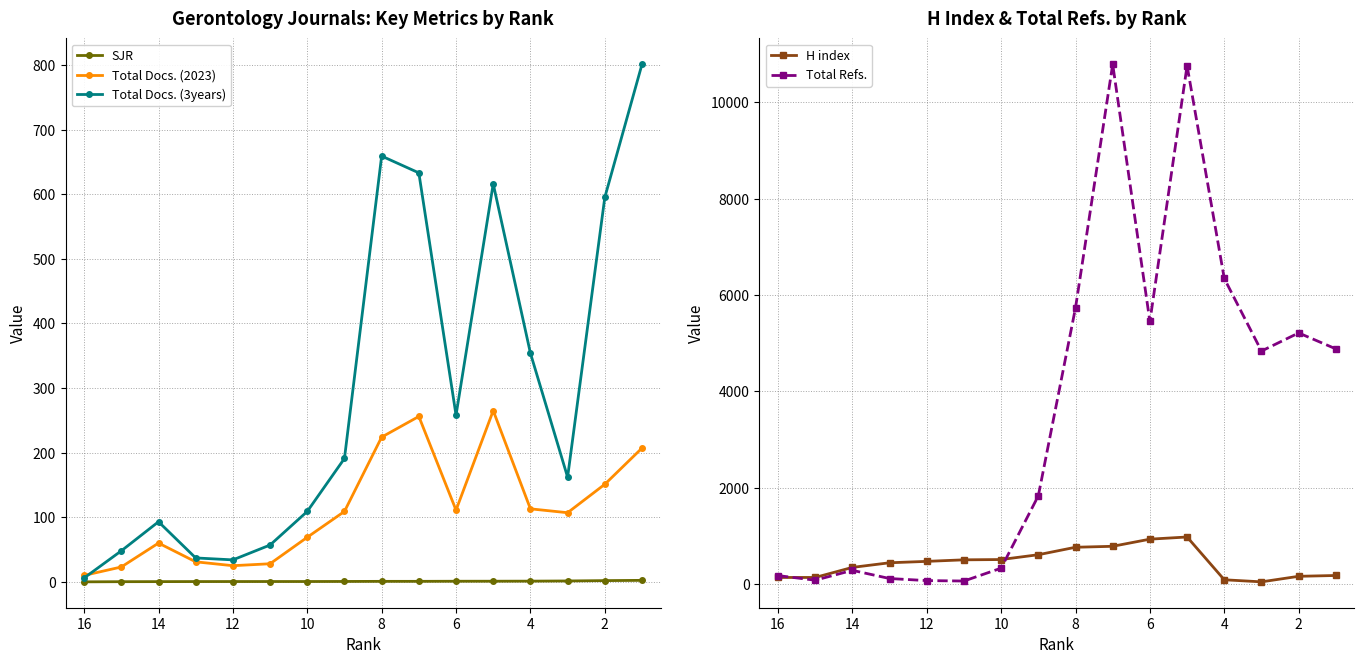

What is the greatest value displayed?

10789.0